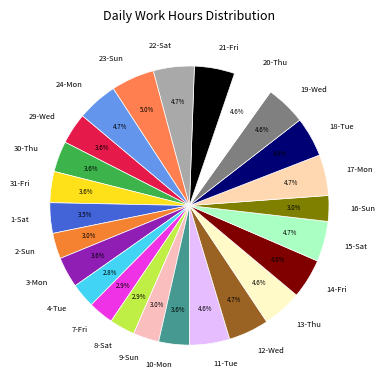

To the nearest percent, what percentage of the pie is 24-Mon?

5%